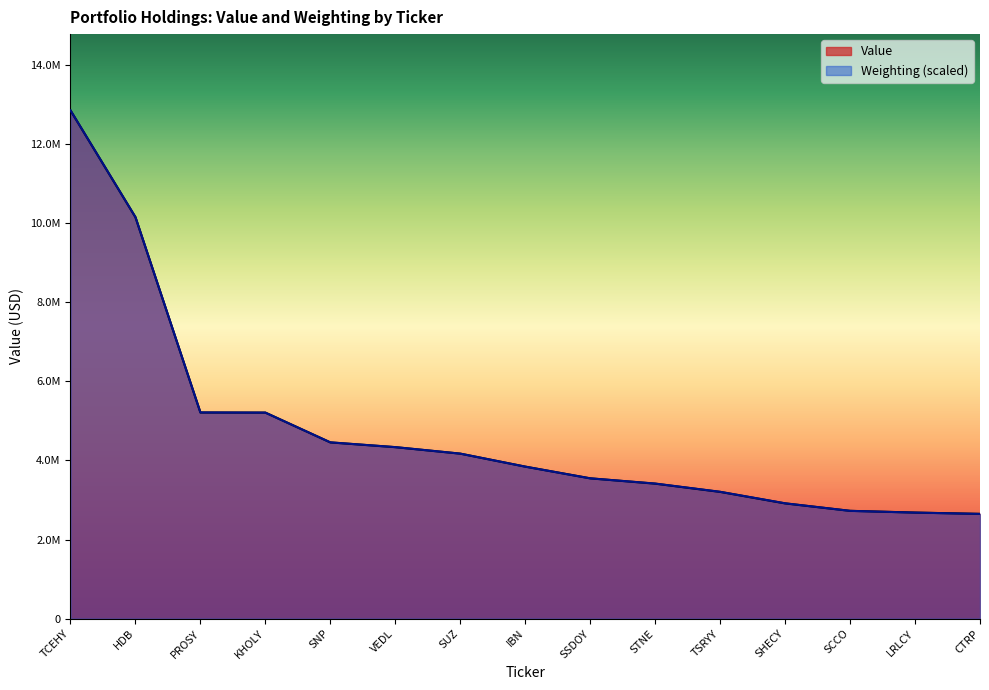

What is the value of the Weighting point at the 5th from the left?

4457626.3